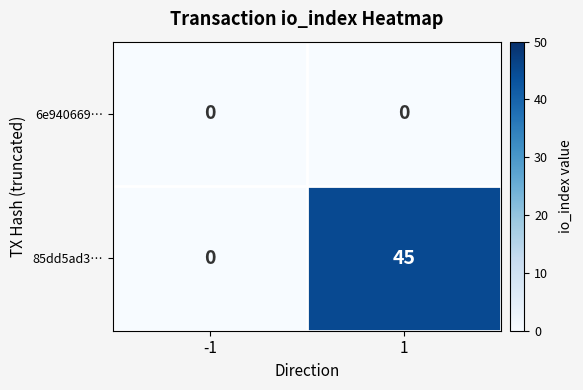

What value does the 85dd5ad3… series have at 1?

45